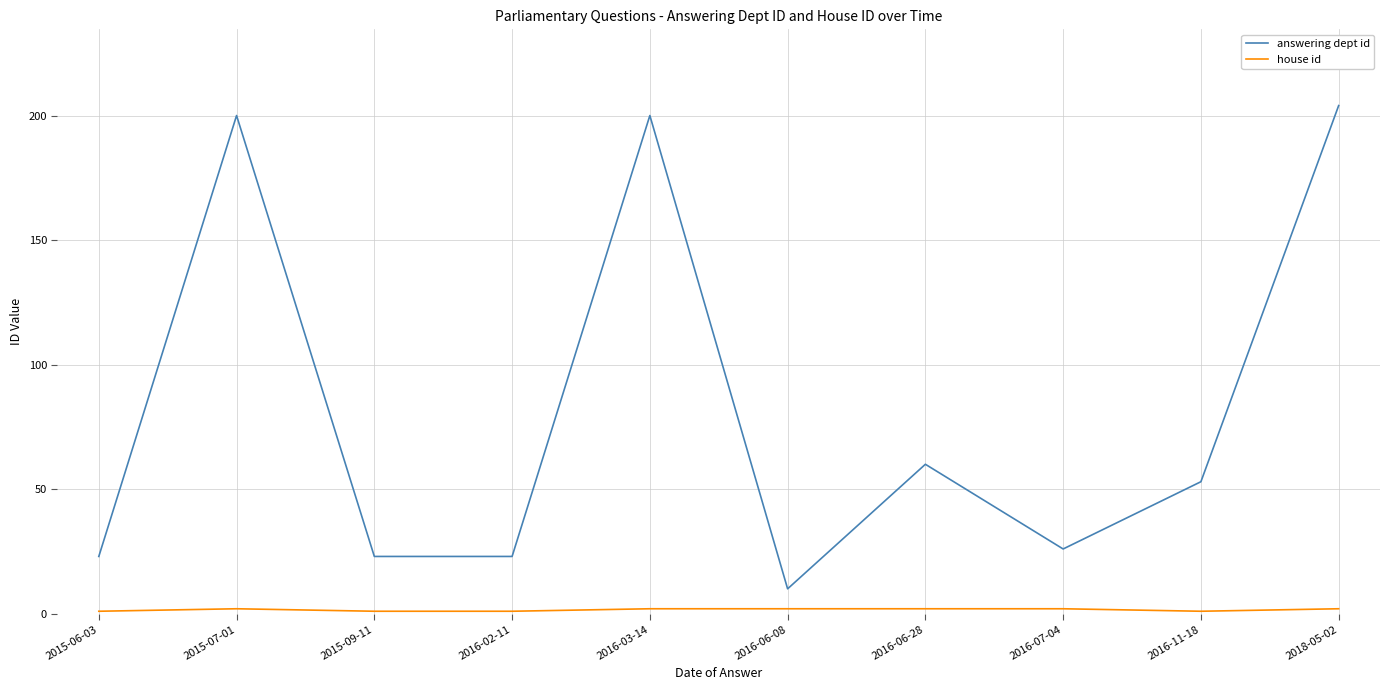

The answering dept id series shows 23 at 2016-02-11. True or false?

True